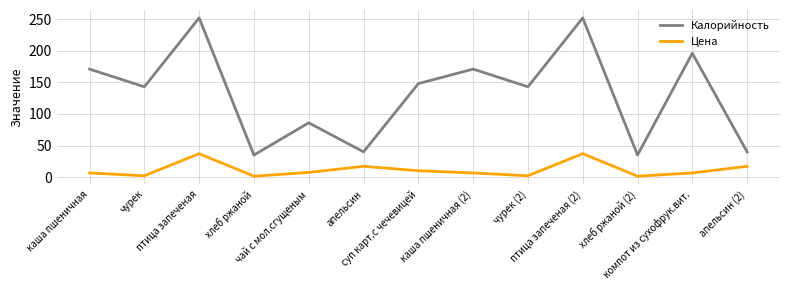

Which series has the largest total across all categories?

Калорийность